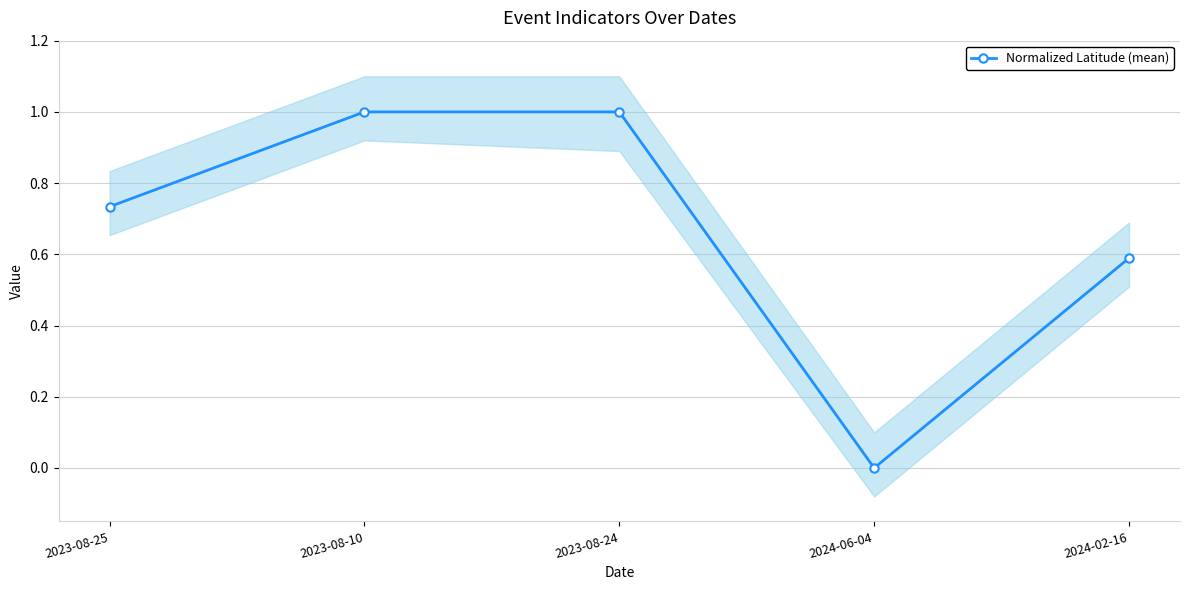

List the labels in order of value, smallest first.

2024-06-04, 2024-02-16, 2023-08-25, 2023-08-10, 2023-08-24